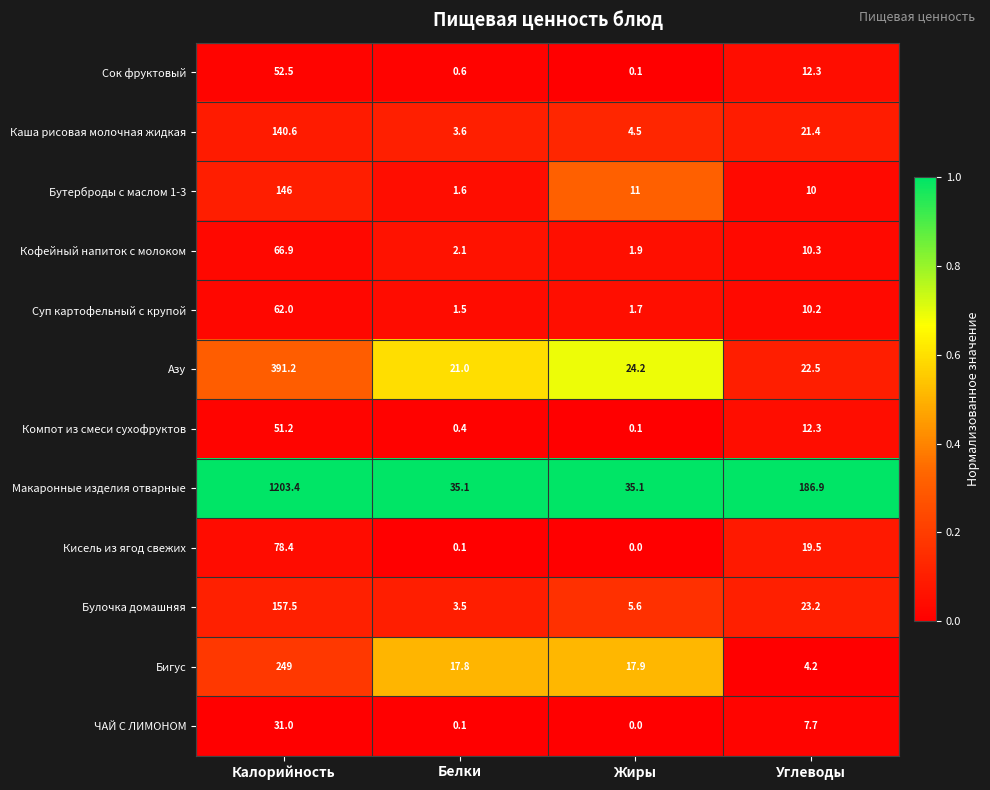

What is the difference between the maximum and minimum values in the Сок фруктовый series?

52.4